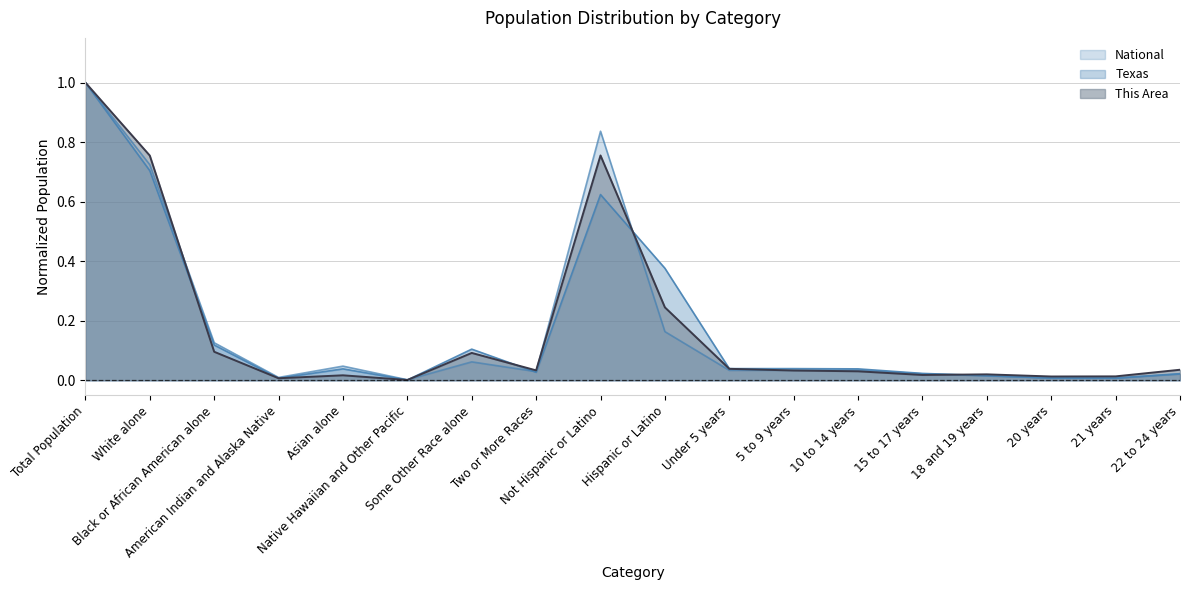

After their last crossing, which series has the higher values: National or Texas?

Texas